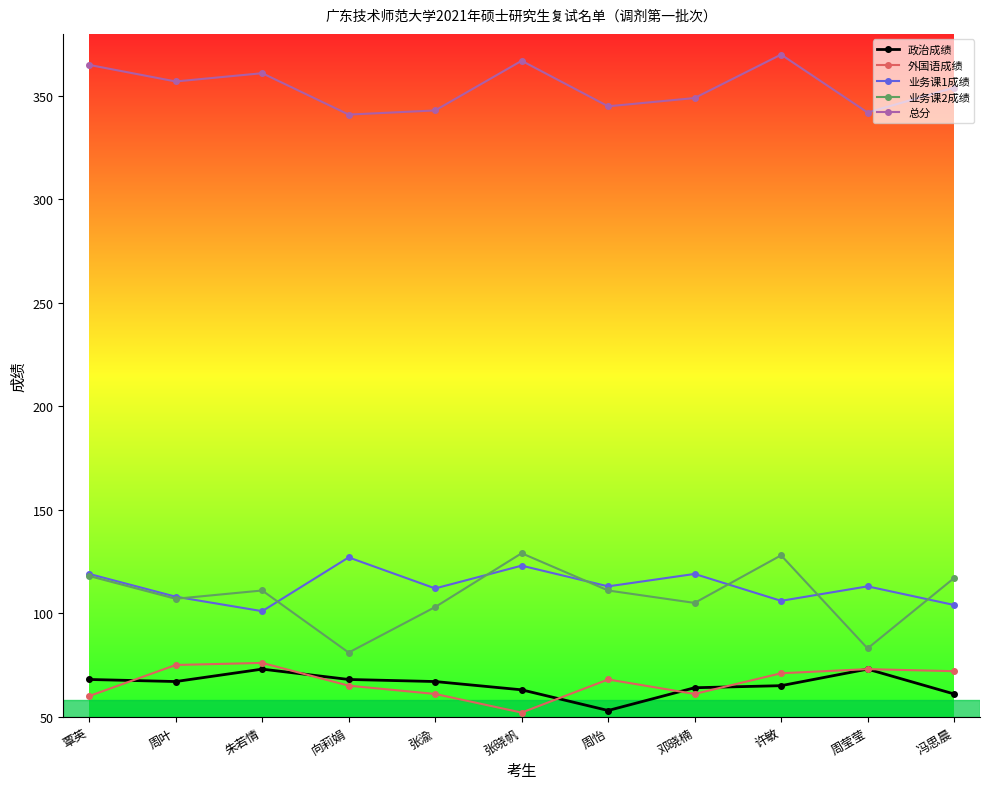

Is it true that 外国语成绩 equals 124 at 周莹莹?

False